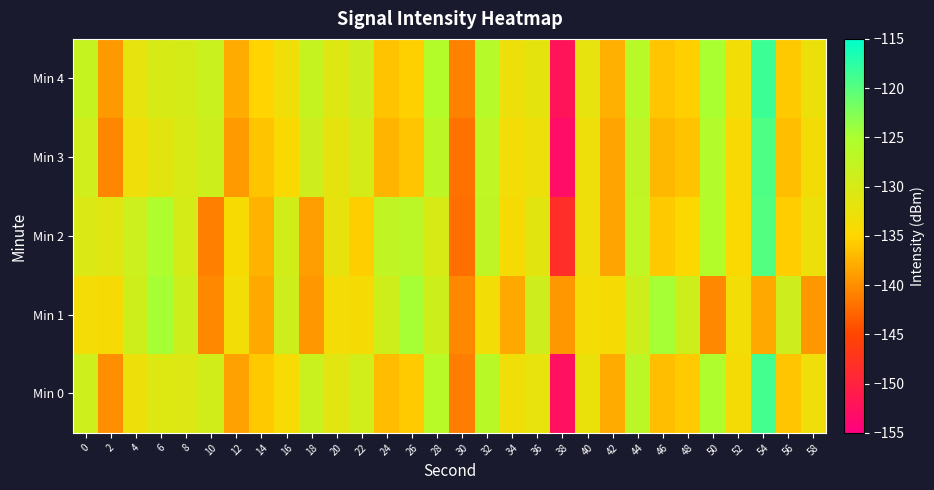

Reading left to right, extract all data points from this chart.

Min 0: 0=-128.9	2=-139.9	4=-132.9	6=-131.0	8=-130.9	10=-129.4	12=-138.6	14=-135.9	16=-134.0	18=-128.5	20=-131.3	22=-129.4	24=-136.8	26=-135.8	28=-126.4	30=-141.2	32=-126.6	34=-133.1	36=-132.2	38=-152.5	40=-132.5	42=-138.0	44=-126.8	46=-136.6	48=-135.8	50=-125.3	52=-133.8	54=-118.9	56=-136.2	58=-133.1
Min 1: 0=-133.7	2=-134.0	4=-129.1	6=-124.7	8=-128.8	10=-140.3	12=-133.5	14=-138.1	16=-129.0	18=-139.3	20=-133.7	22=-134.0	24=-129.1	26=-124.7	28=-128.8	30=-140.3	32=-133.5	34=-138.1	36=-129.0	38=-139.3	40=-133.7	42=-134.0	44=-129.1	46=-124.7	48=-128.8	50=-140.3	52=-133.5	54=-138.1	56=-129.0	58=-139.3
Min 2: 0=-130.5	2=-131.2	4=-128.7	6=-125.3	8=-129.8	10=-141.0	12=-134.2	14=-137.5	16=-129.5	18=-138.9	20=-132.1	22=-135.6	24=-127.4	26=-126.8	28=-130.2	30=-142.1	32=-127.3	34=-134.0	36=-131.5	38=-148.2	40=-133.1	42=-138.5	44=-127.2	46=-135.9	48=-134.7	50=-126.0	52=-134.5	54=-119.8	56=-135.7	58=-132.8
Min 3: 0=-129.2	2=-140.5	4=-133.1	6=-131.5	8=-130.2	10=-128.9	12=-139.1	14=-136.3	16=-134.5	18=-129.0	20=-131.8	22=-130.0	24=-137.3	26=-136.2	28=-127.1	30=-141.8	32=-127.2	34=-133.7	36=-132.8	38=-153.0	40=-133.0	42=-138.5	44=-127.3	46=-137.1	48=-136.4	50=-125.8	52=-134.3	54=-119.5	56=-136.7	58=-133.6
Min 4: 0=-128.0	2=-139.2	4=-132.0	6=-130.1	8=-130.0	10=-128.5	12=-138.0	14=-135.2	16=-133.2	18=-128.0	20=-131.0	22=-129.0	24=-136.4	26=-135.4	28=-126.0	30=-140.8	32=-126.2	34=-132.8	36=-131.9	38=-152.0	40=-132.0	42=-137.6	44=-126.4	46=-136.2	48=-135.5	50=-124.9	52=-133.5	54=-118.5	56=-135.9	58=-132.7